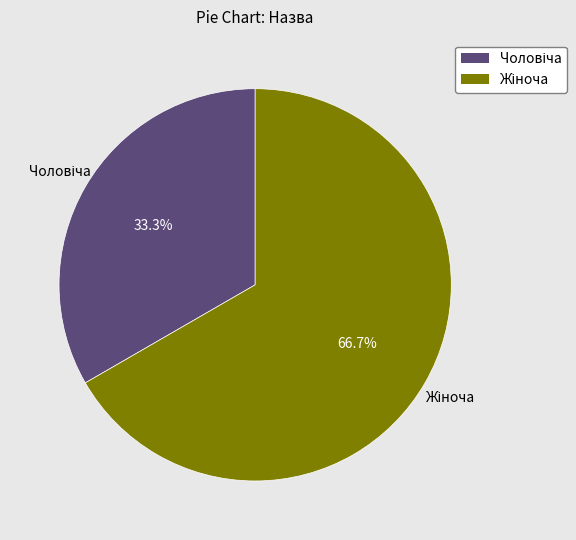

Is there a majority slice in this chart?

Yes